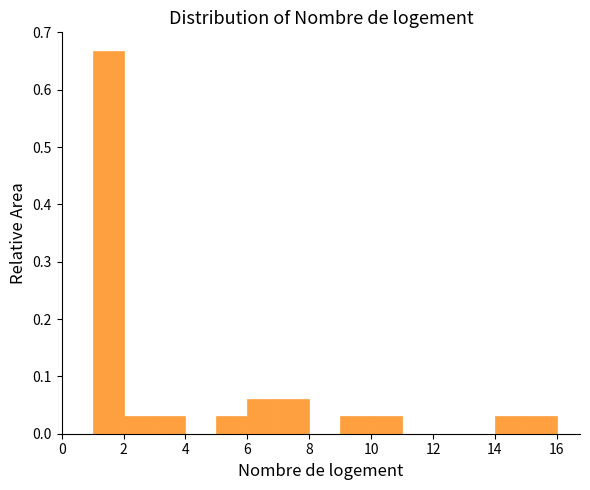

Over which range of the x-axis is the bar tallest?

1 to 2